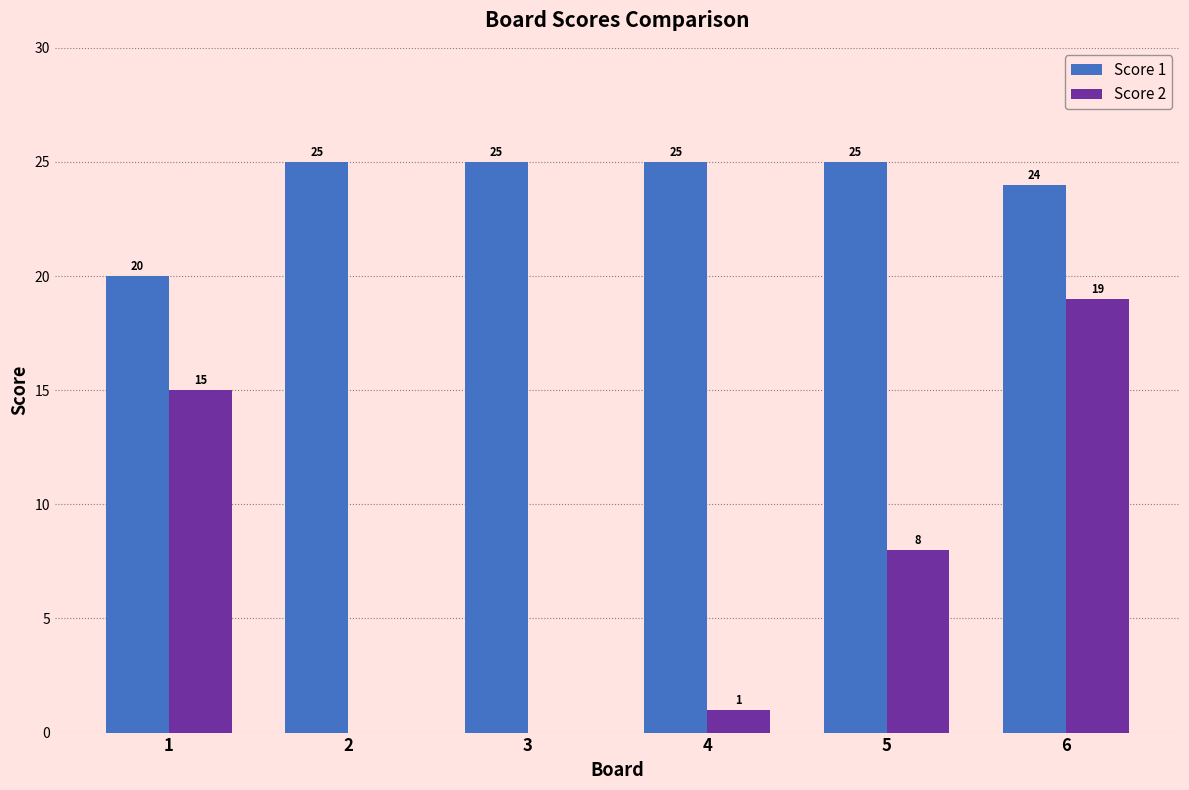

What is the sum of the Score 2 values at 4 and 5?

9